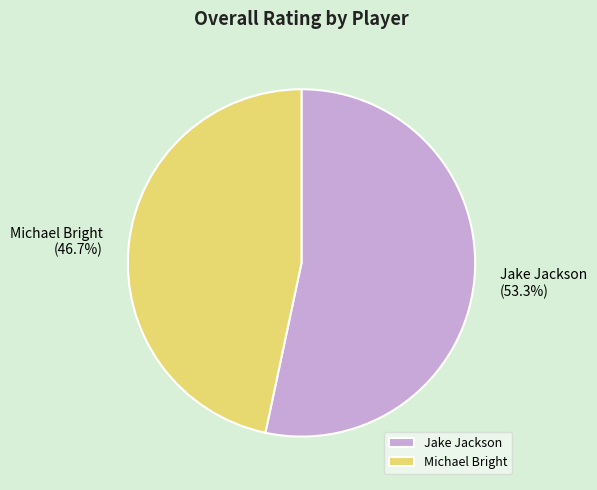

What is the largest slice in the pie chart?

Jake Jackson